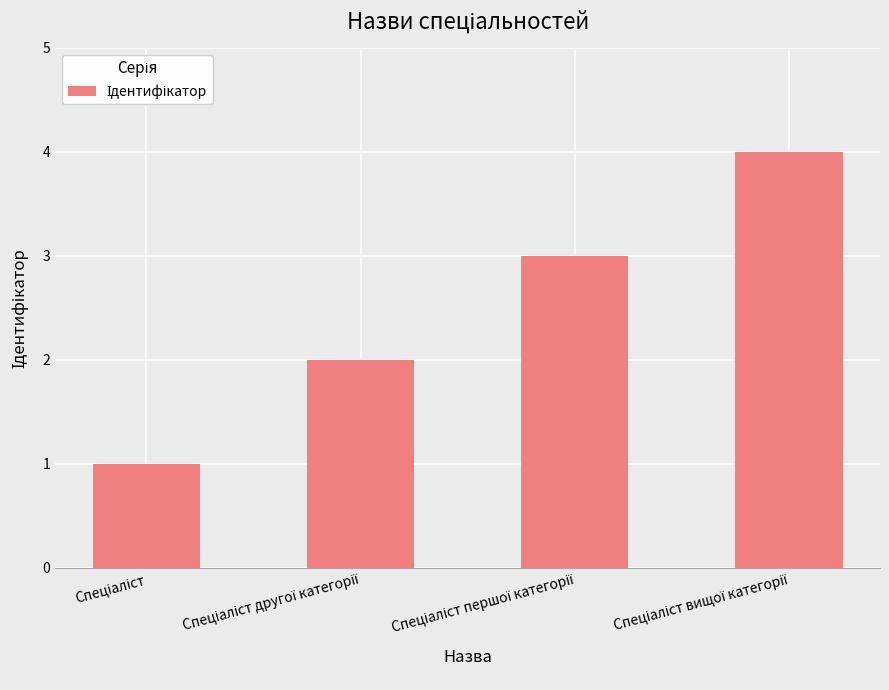

What is the maximum value shown in the chart?

4